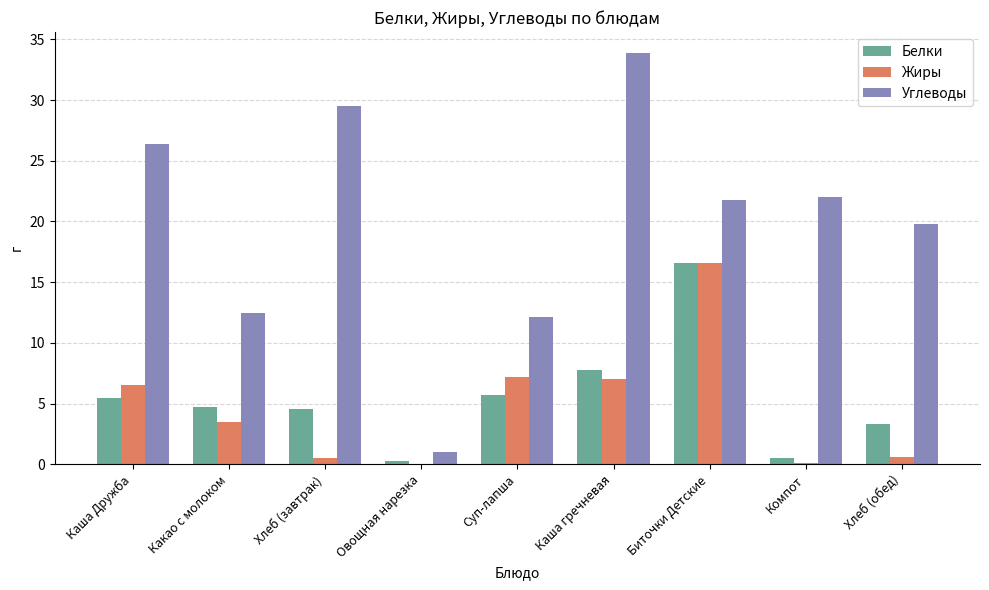

What is the average value of the Белки series?

5.4